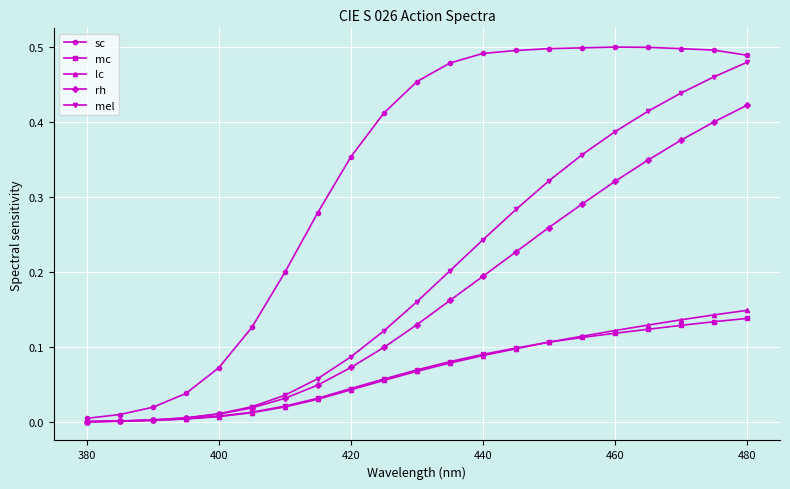

Which series has the widest spread of values?

sc